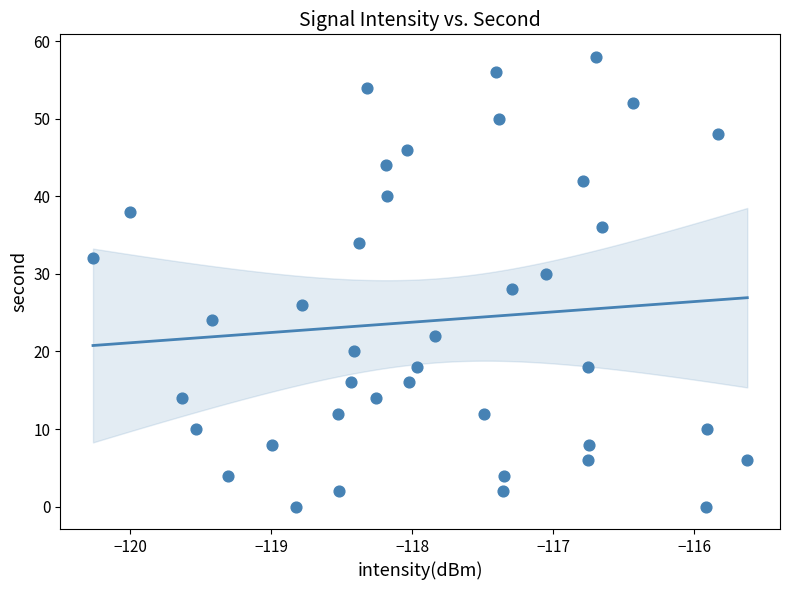

What is the range of Y values (max minus min)?

58